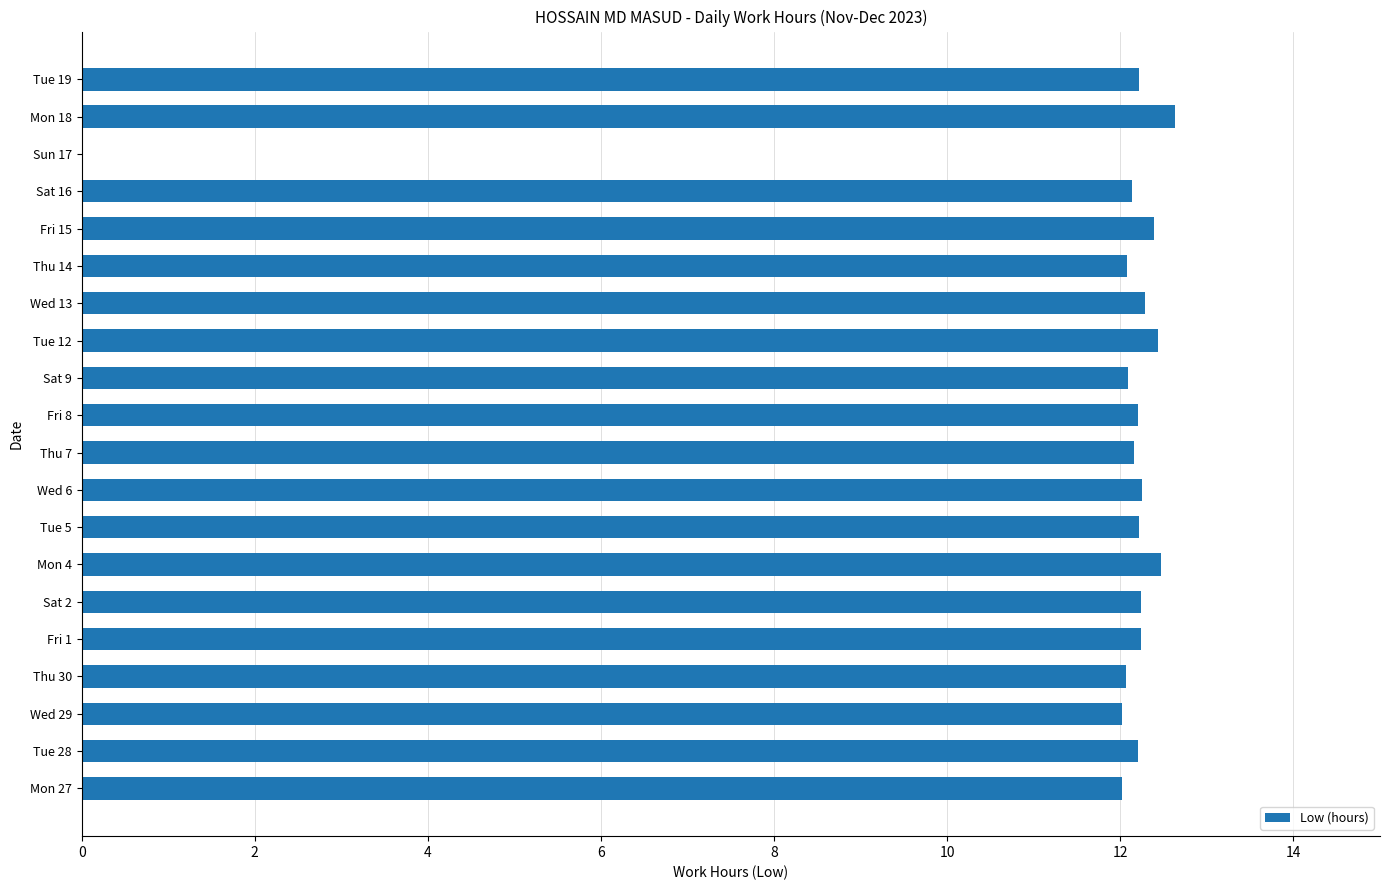

What is the sum of the values at Wed 6 and Sat 16?

24.4